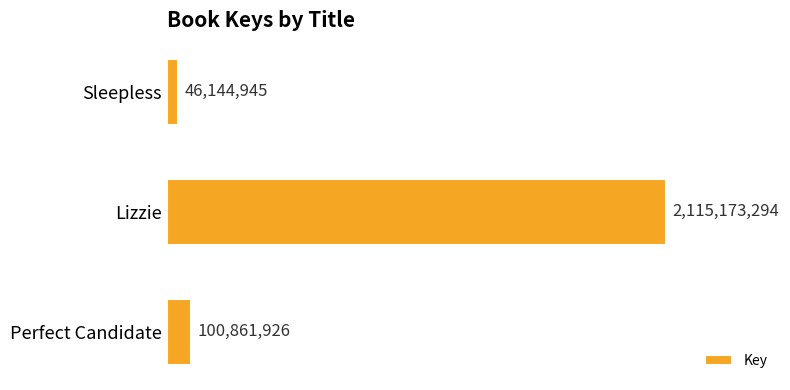

Rank the categories by value from highest to lowest.

Lizzie, Perfect Candidate, Sleepless